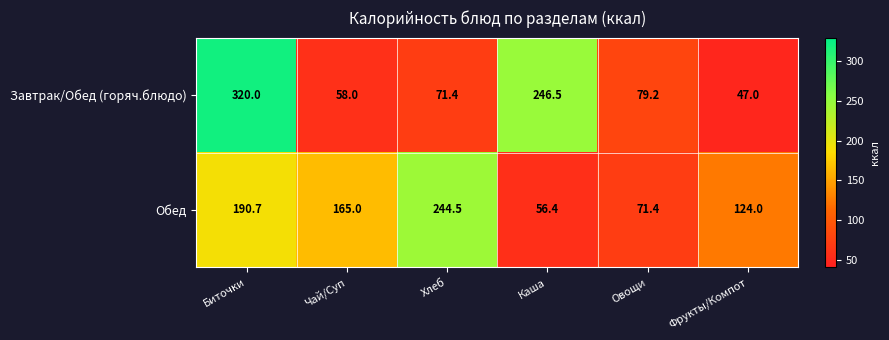

What is the maximum value shown in the chart?

320.0